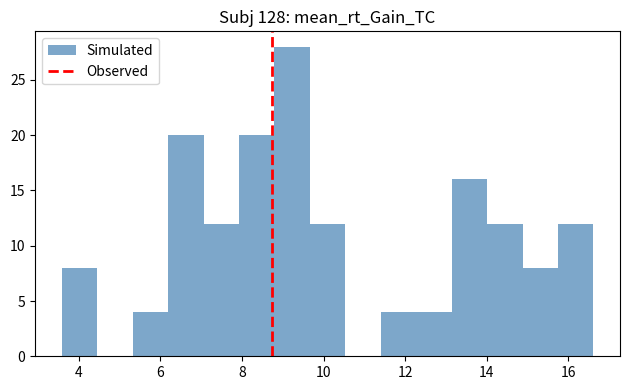

What is the height of the bar covering 9.6 to 10.6 on the x-axis? Neither the bar edges nor the heights are printed on the chart, so give them approximately, as read against the axes.

12